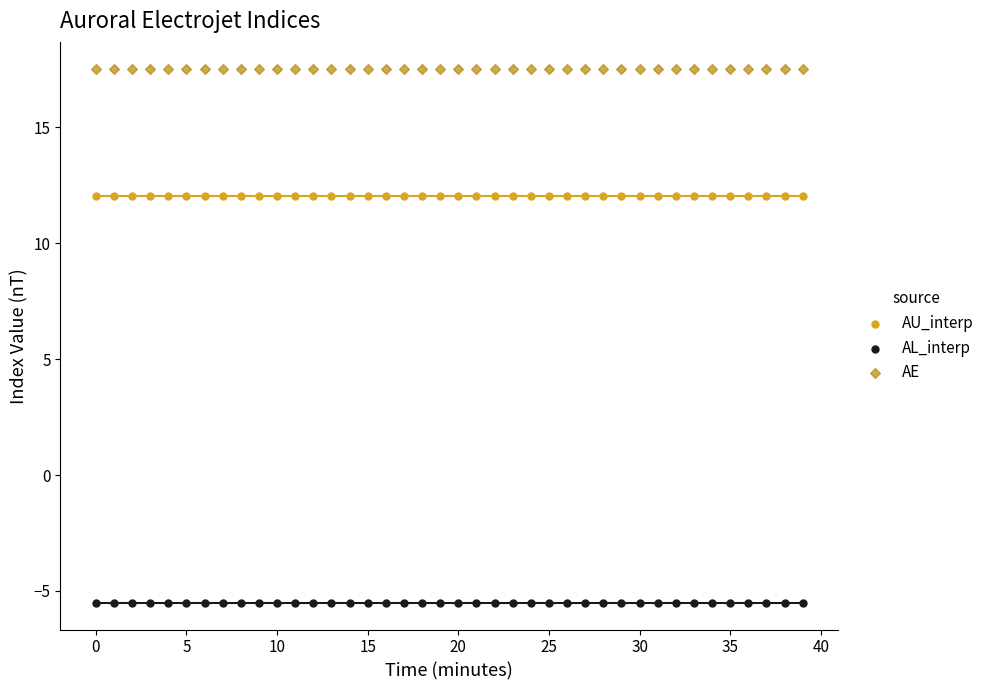

What are all the series names shown in the legend?

AU_interp, AL_interp, AE